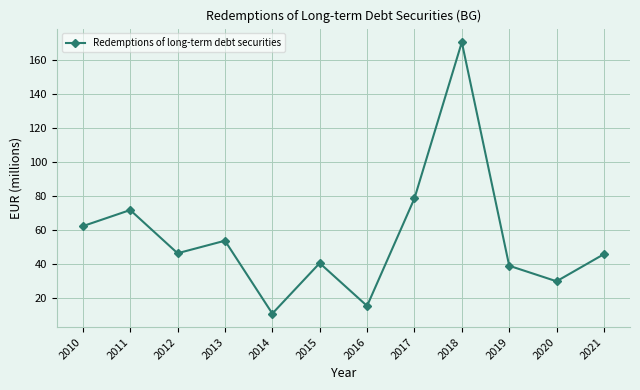

How many categories are shown in the chart?

12